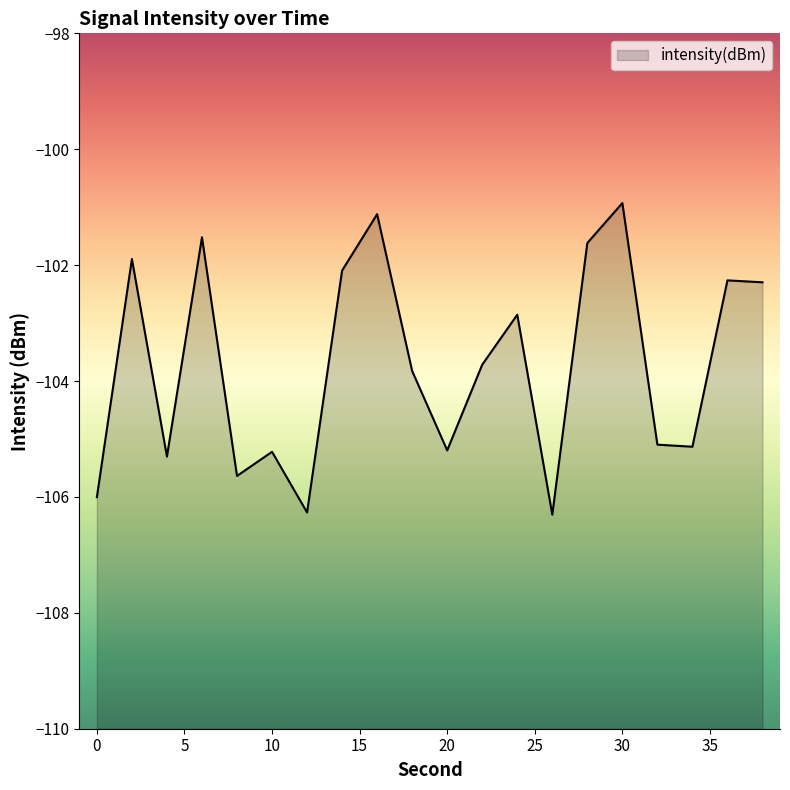

What is the greatest value displayed?

-100.9